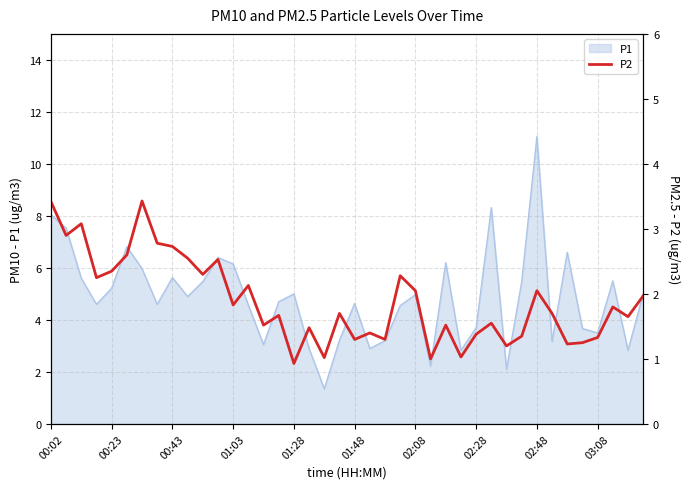

How many data points are less than 1?

1